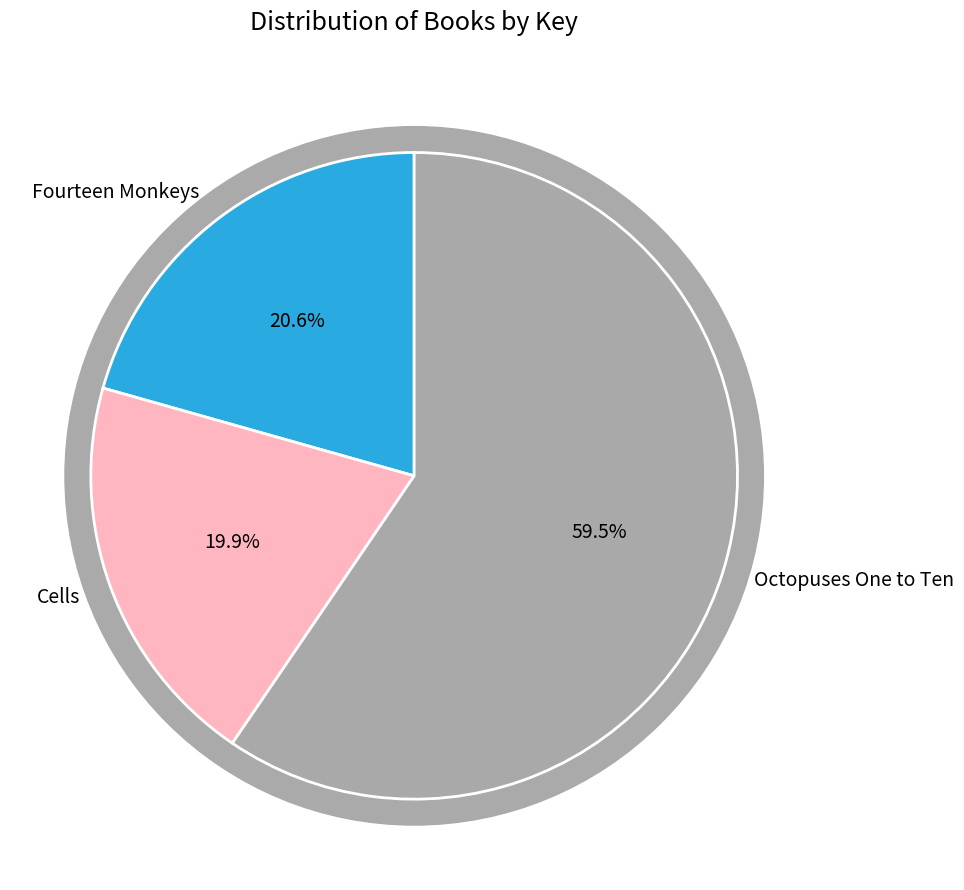

What percentage is the Octopuses One to Ten slice, to the nearest percent?

60%